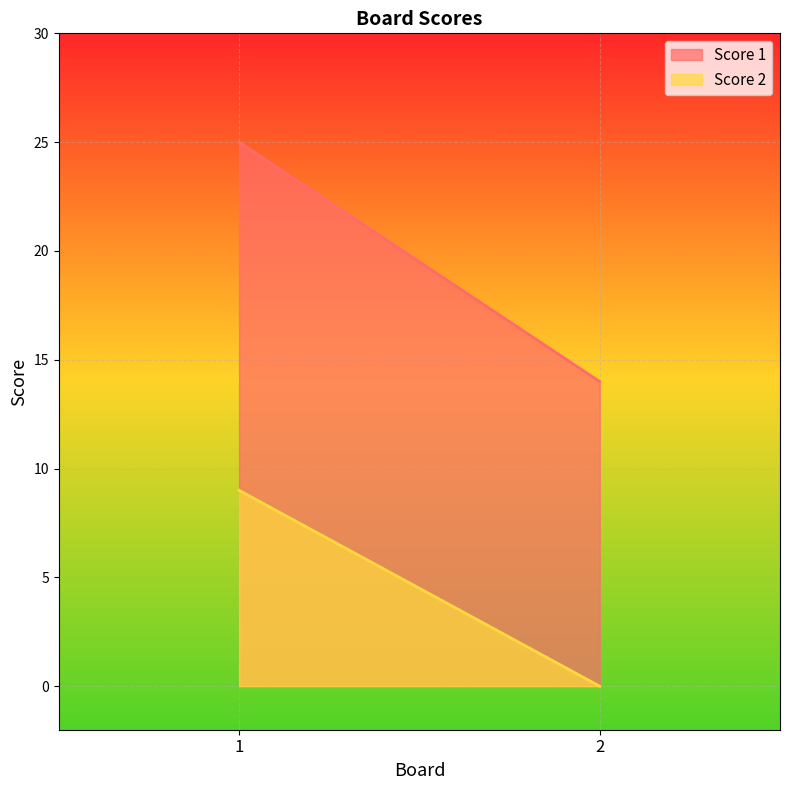

At which label does Score 1 reach its peak?

1